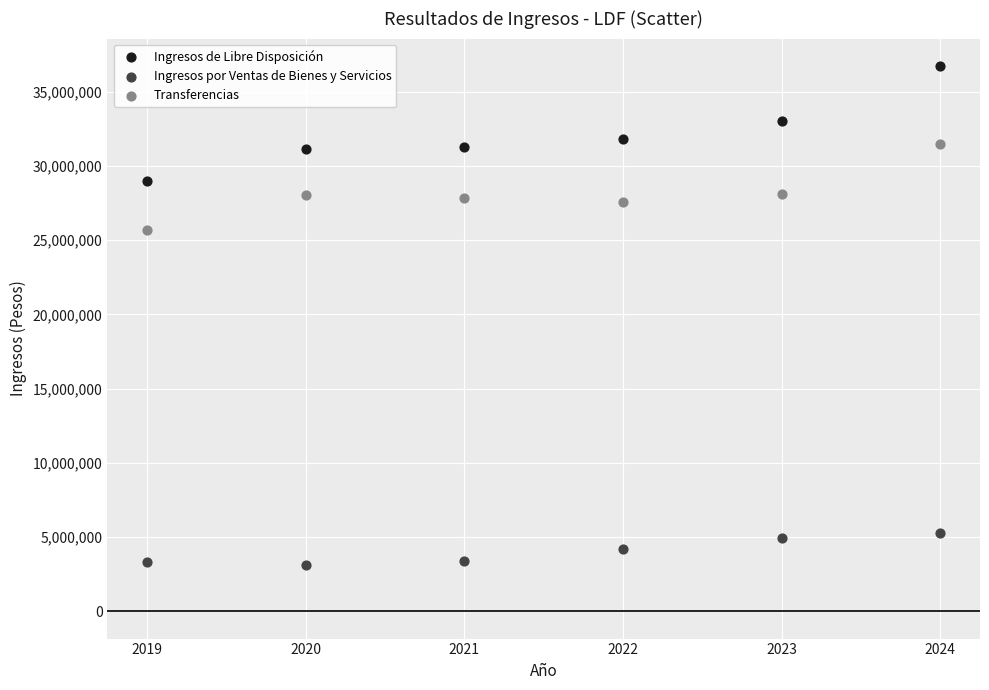

What is the X range (max minus min) for the scatter plot?

5.0